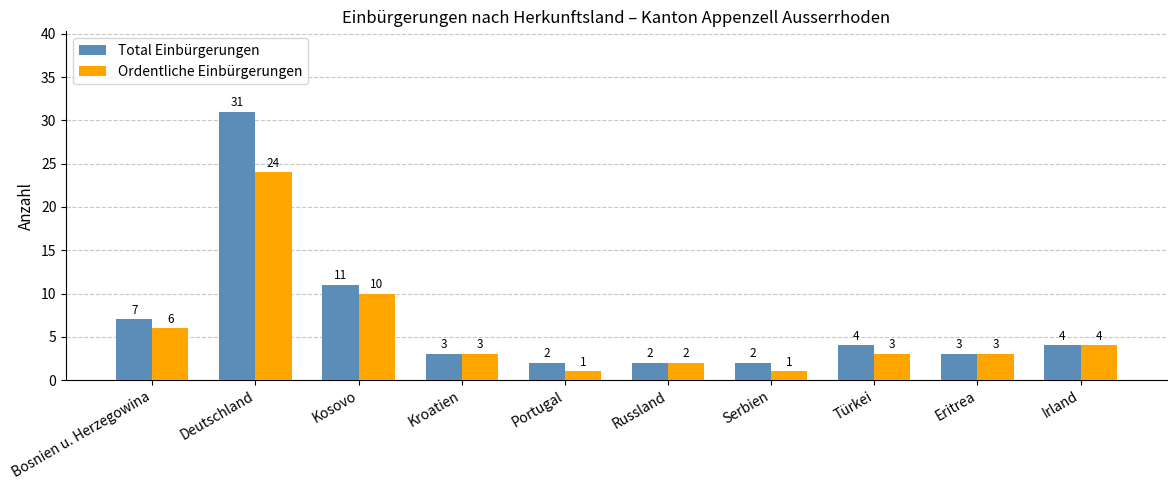

What is the minimum value for Ordentliche Einbürgerungen?

1